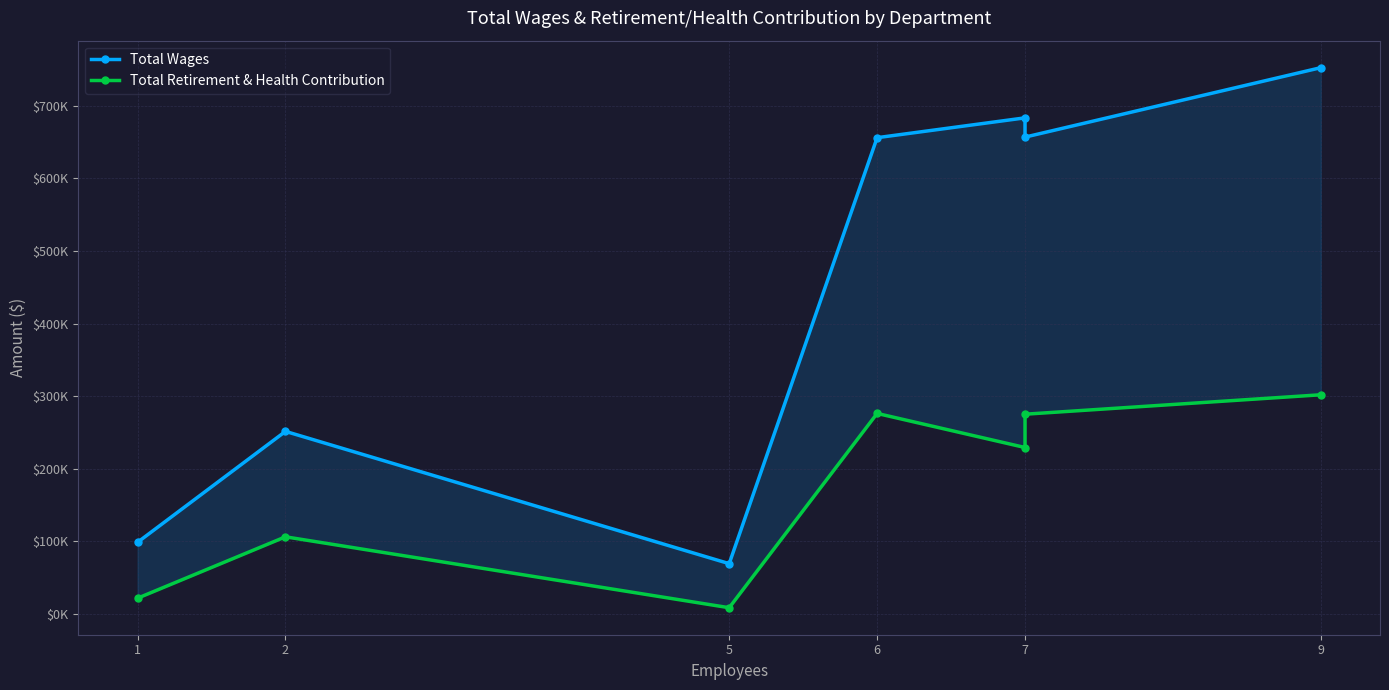

Count the number of categories in the chart.

7